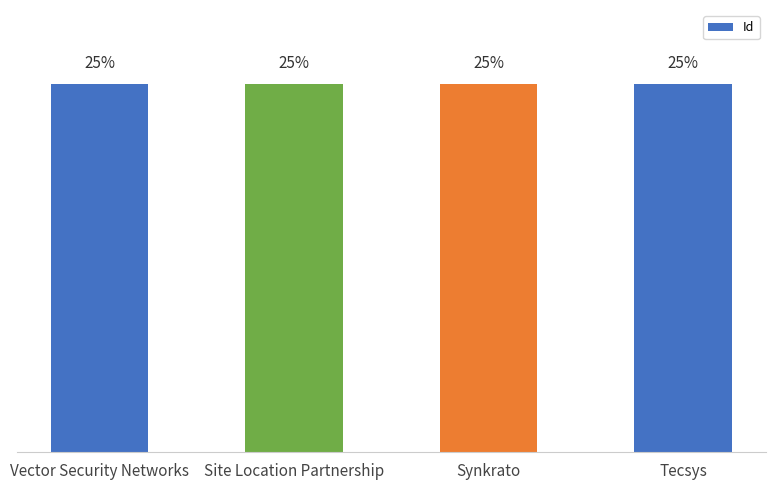

The value at Tecsys is 87285. True or false?

False